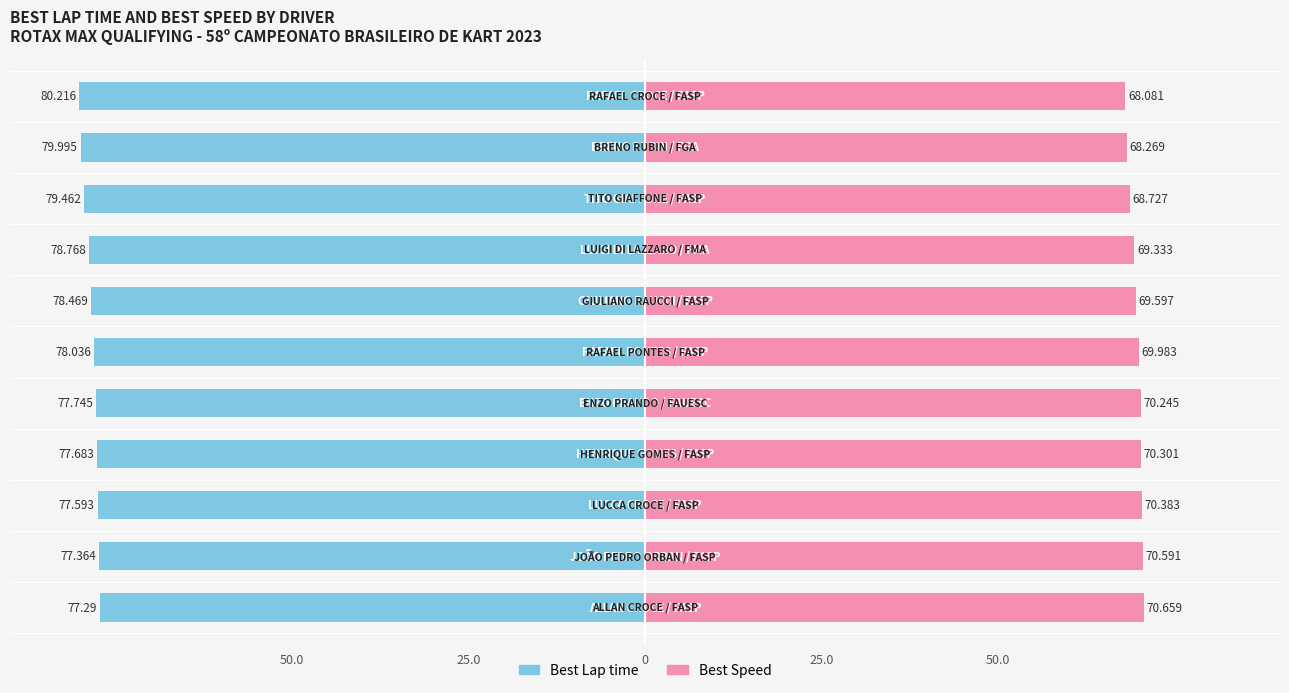

What is the smallest value displayed?

68.1